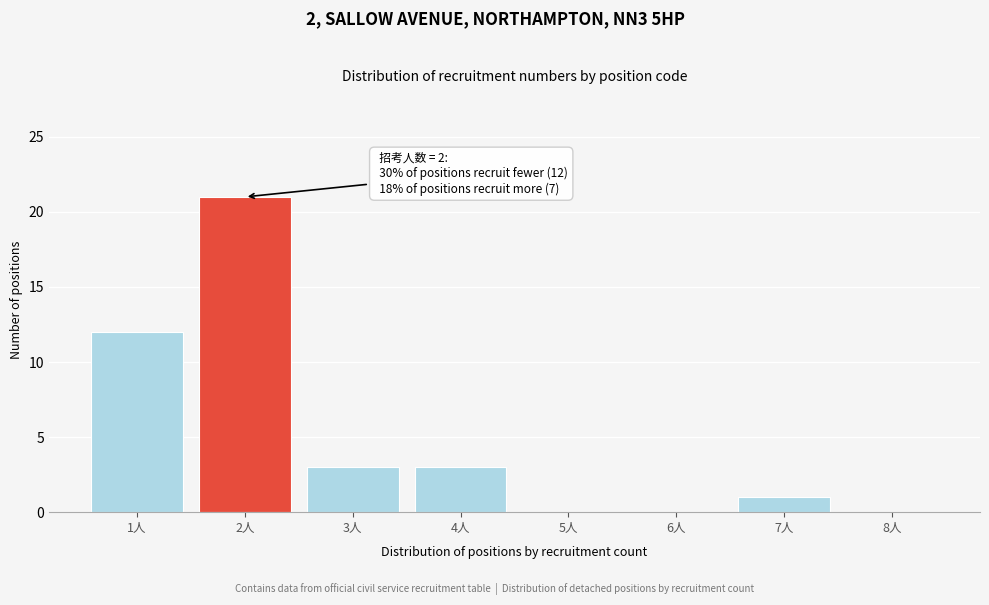

Reading right to left, what are all the values shown in this chart?

8人=0	7人=1	6人=0	5人=0	4人=3	3人=3	2人=21	1人=12